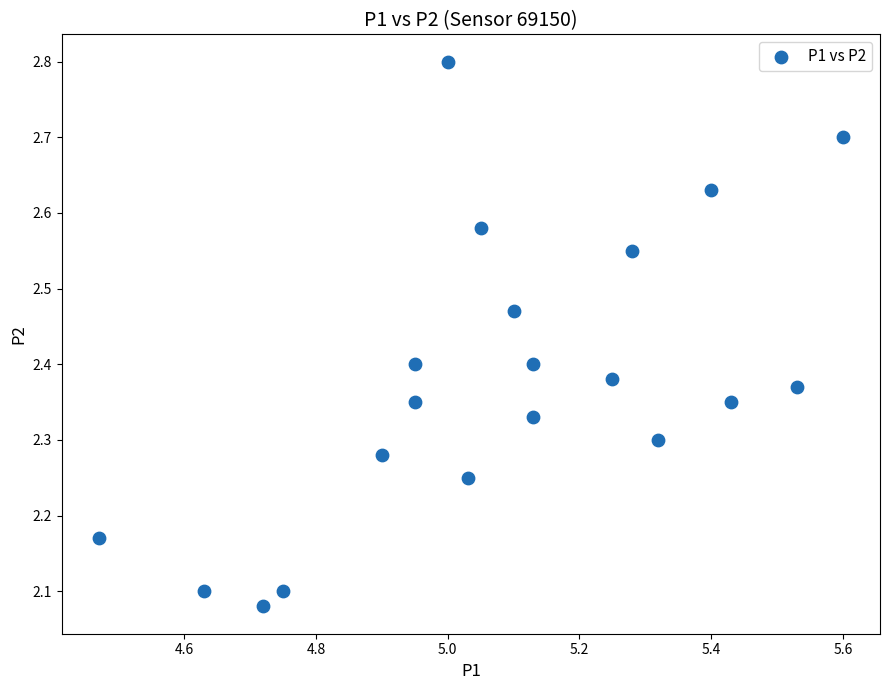

What is the range of X values (max minus min)?

1.1